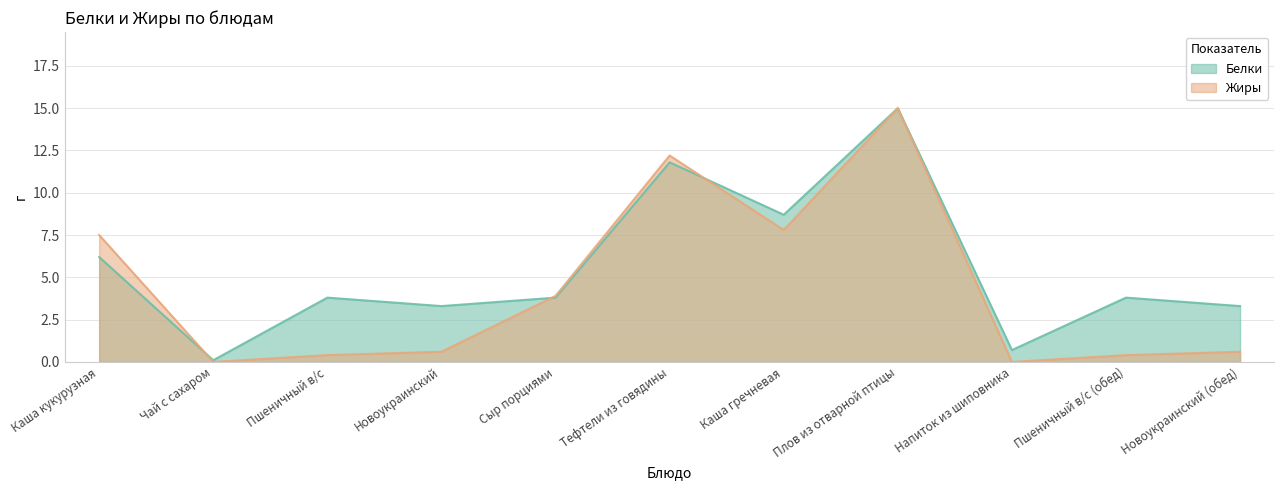

Which series has the largest total across all categories?

Белки